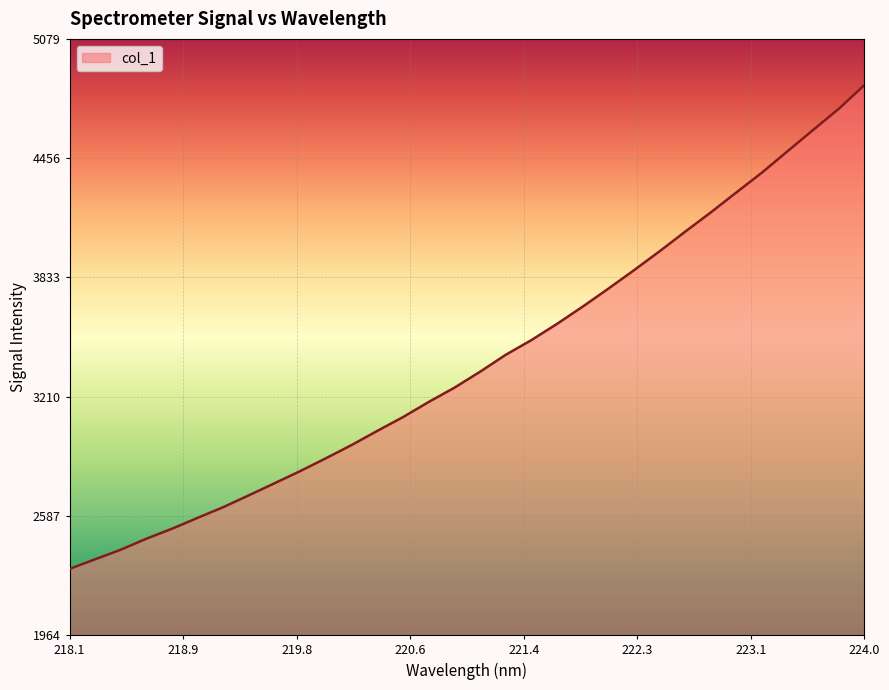

How many values are below 3340?

16